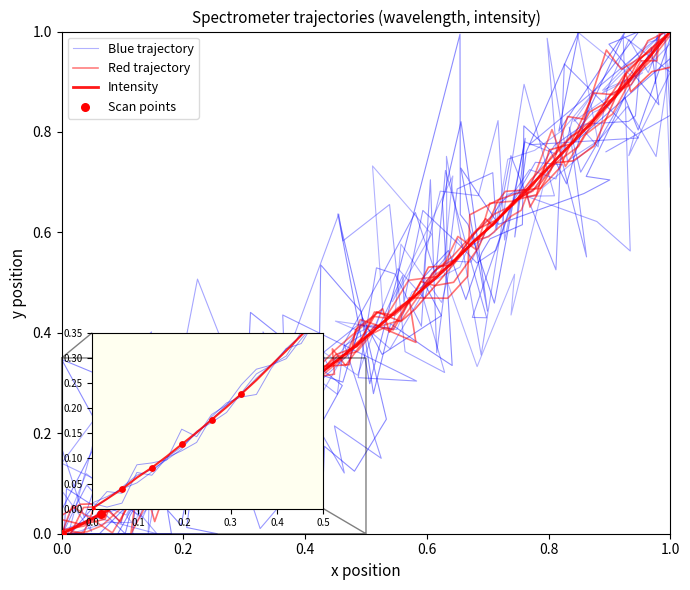

Between 0.0 and 12, which is larger?

12